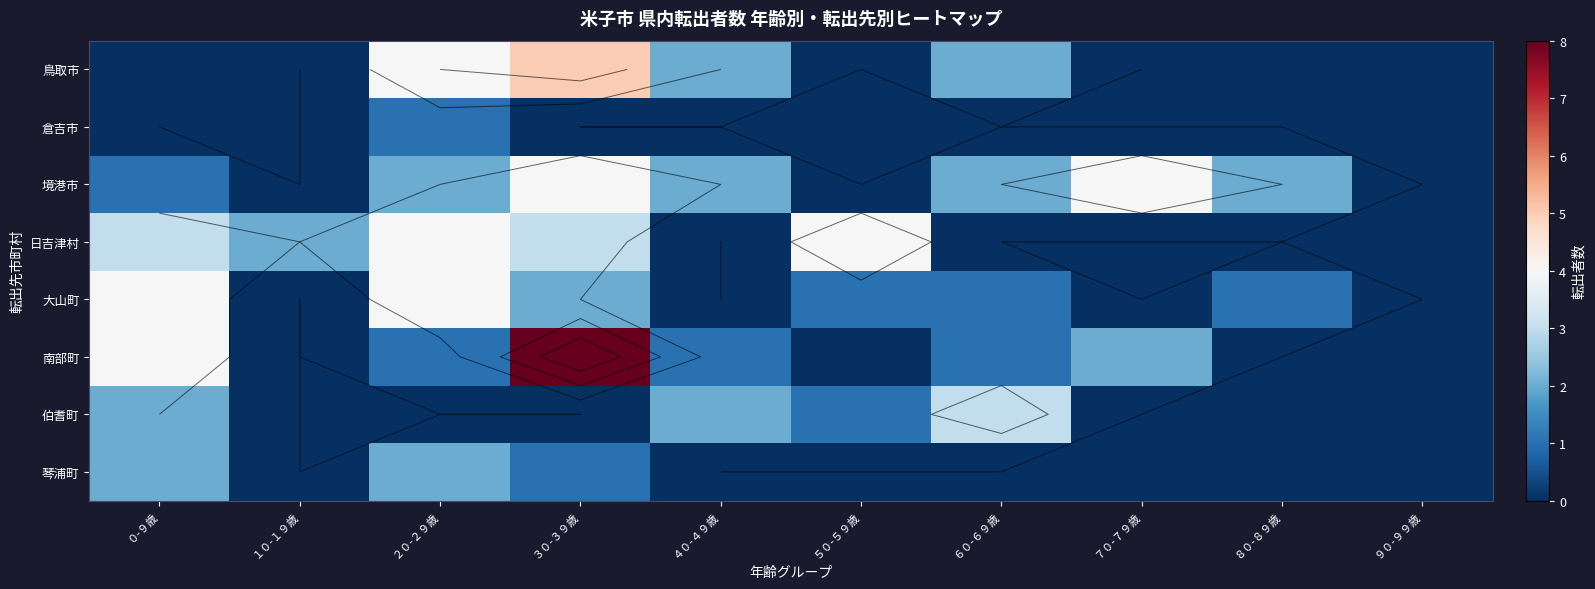

Between ３０-３９歳 and ６０-６９歳, which series saw the biggest shift?

南部町